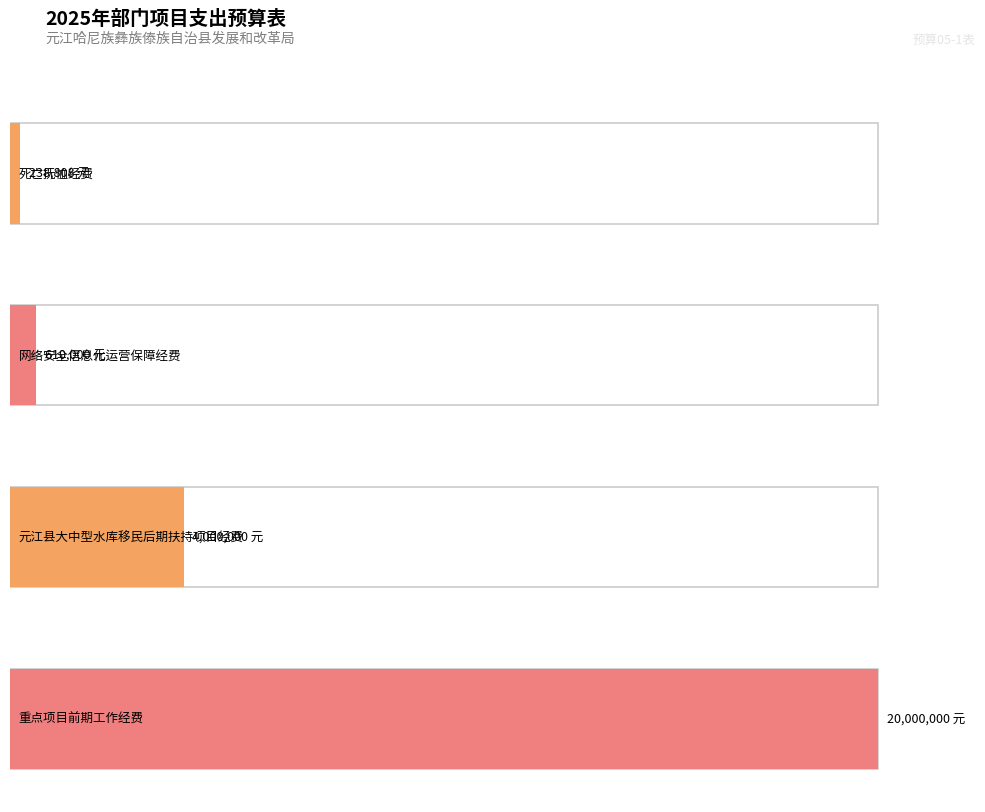

At which category does the chart reach its peak across all series?

重点项目前期工作经费